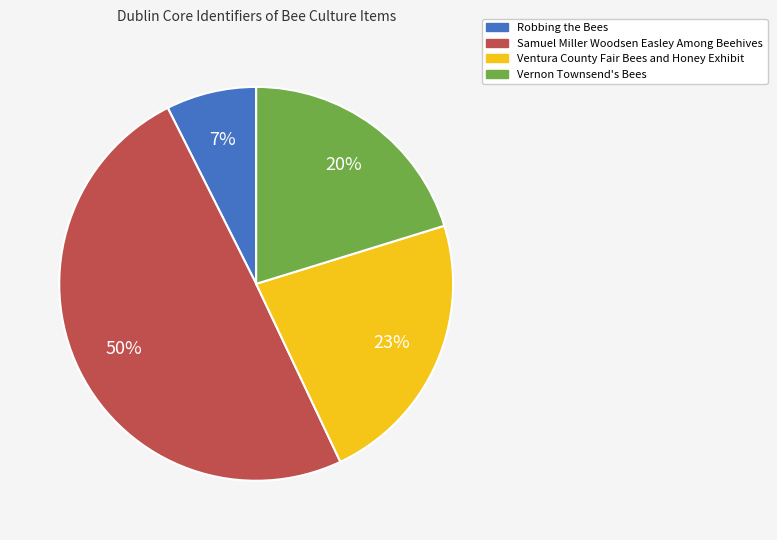

To the nearest percent, what portion does Ventura County Fair Bees and Honey Exhibit represent?

23%